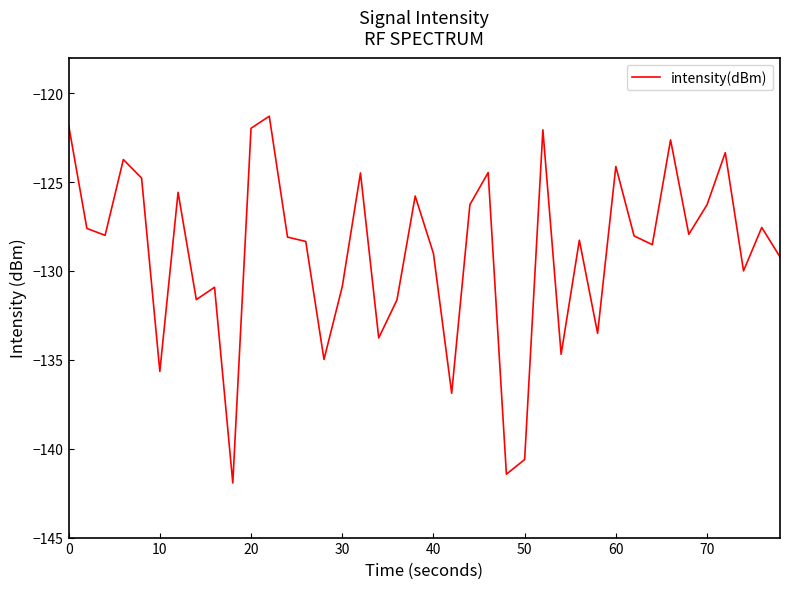

What is the difference between the maximum and minimum values?

20.6